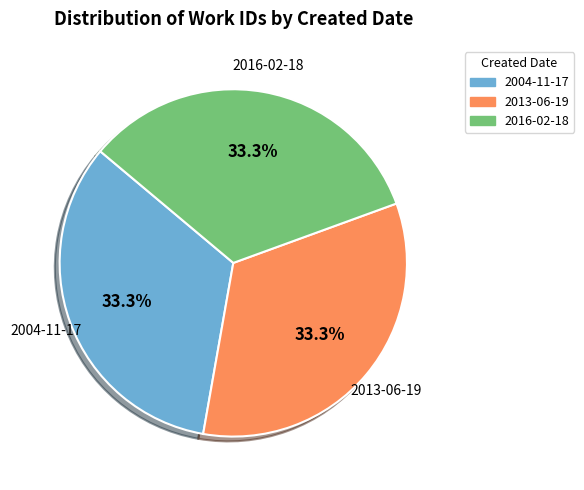

To the nearest percent, what percentage of the pie is 2016-02-18?

33%